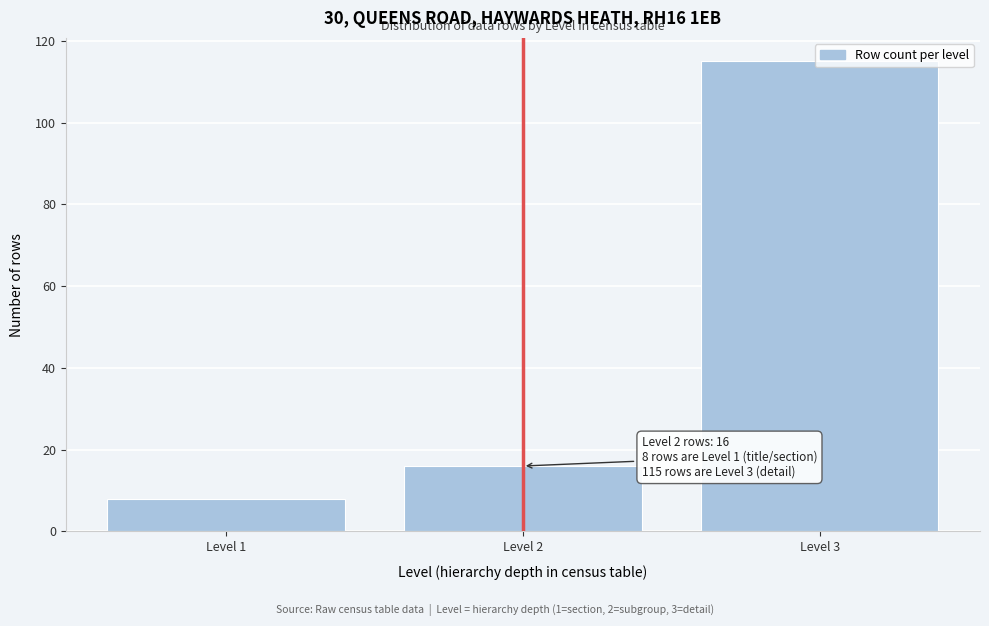

Rank the categories by value from highest to lowest.

Level 3, Level 2, Level 1